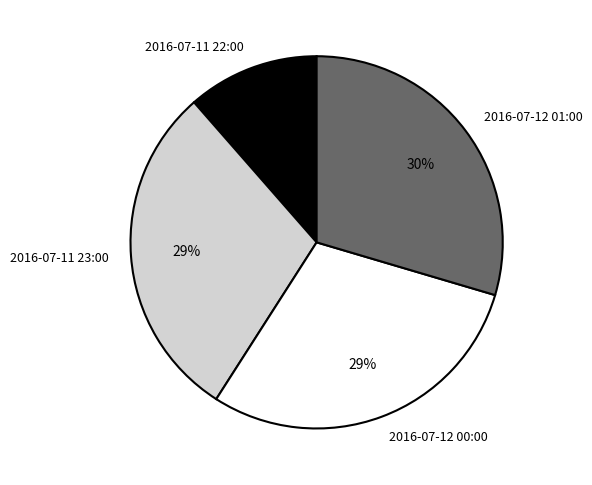

How many slices are in this pie chart?

4